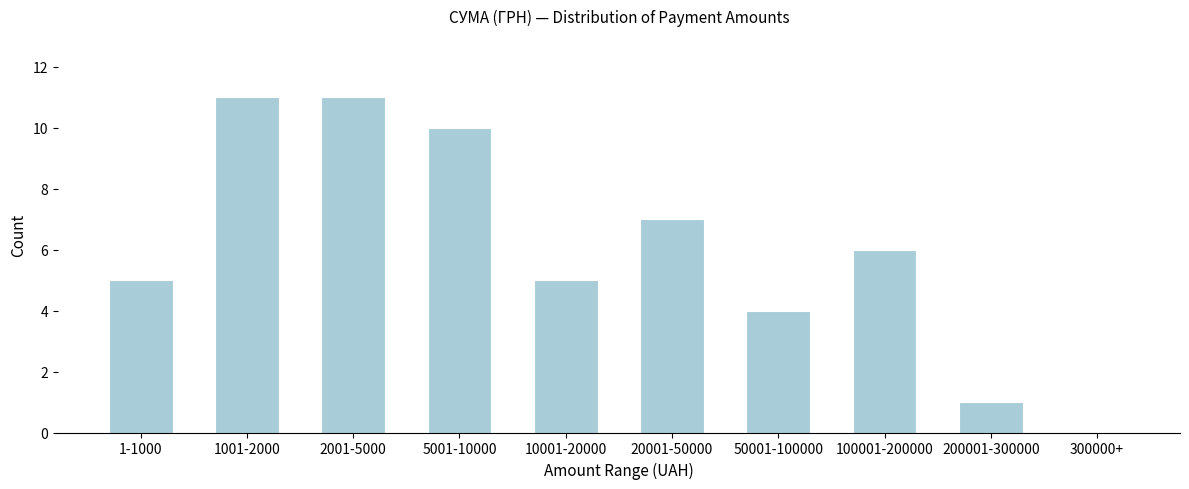

Reading left to right, extract all data points from this chart.

1-1000=5	1001-2000=11	2001-5000=11	5001-10000=10	10001-20000=5	20001-50000=7	50001-100000=4	100001-200000=6	200001-300000=1	300000+=0